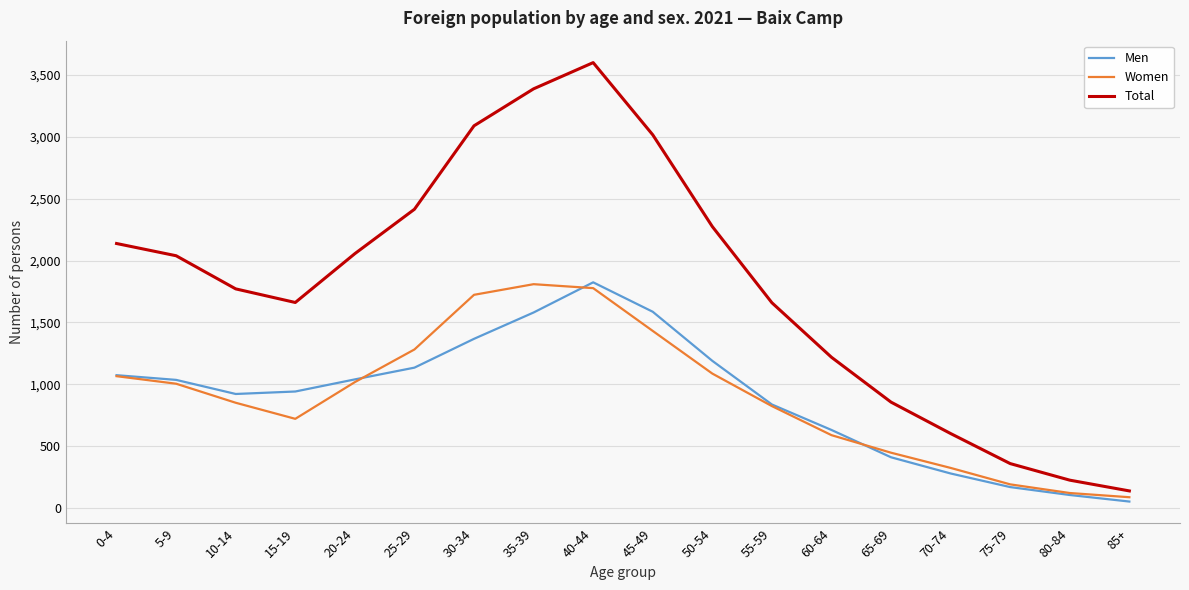

Does the chart display data point markers on the line(s)?

No